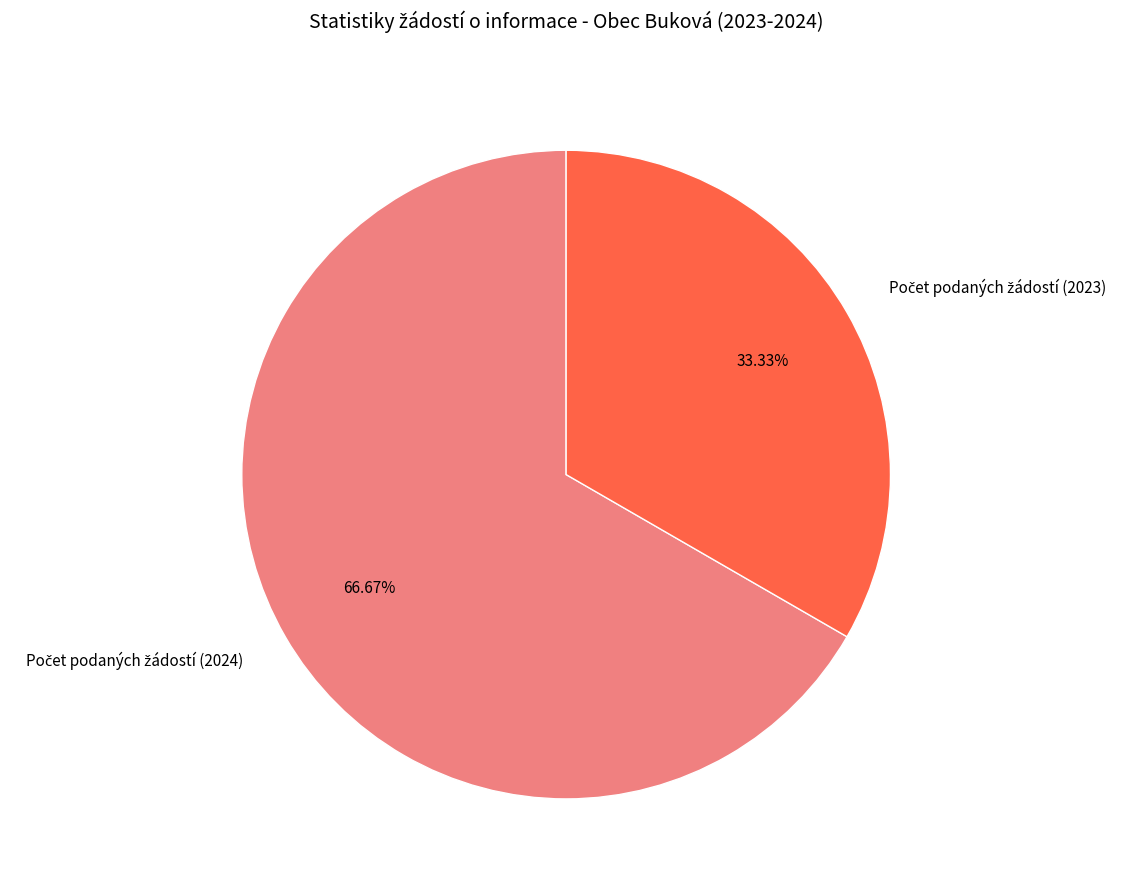

To the nearest percent, what is the difference between the largest and smallest slice percentages?

33%